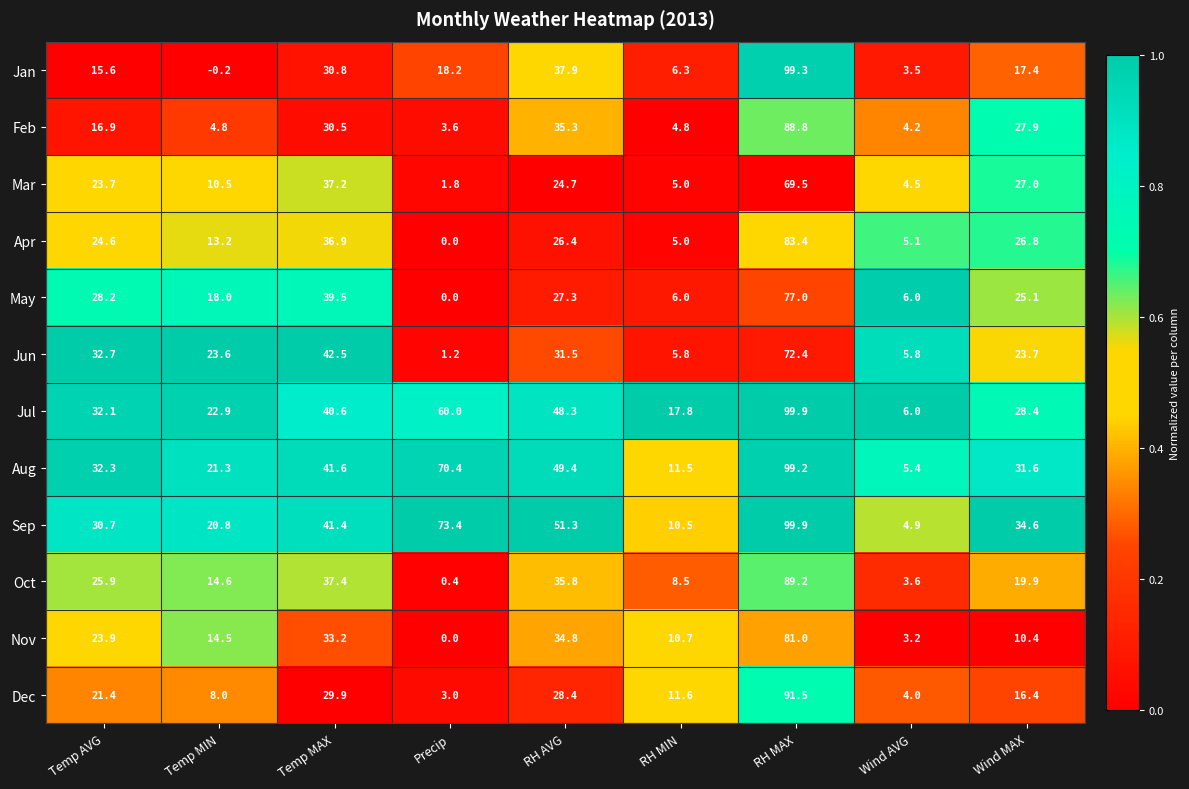

Which series has the largest total across all categories?

Sep